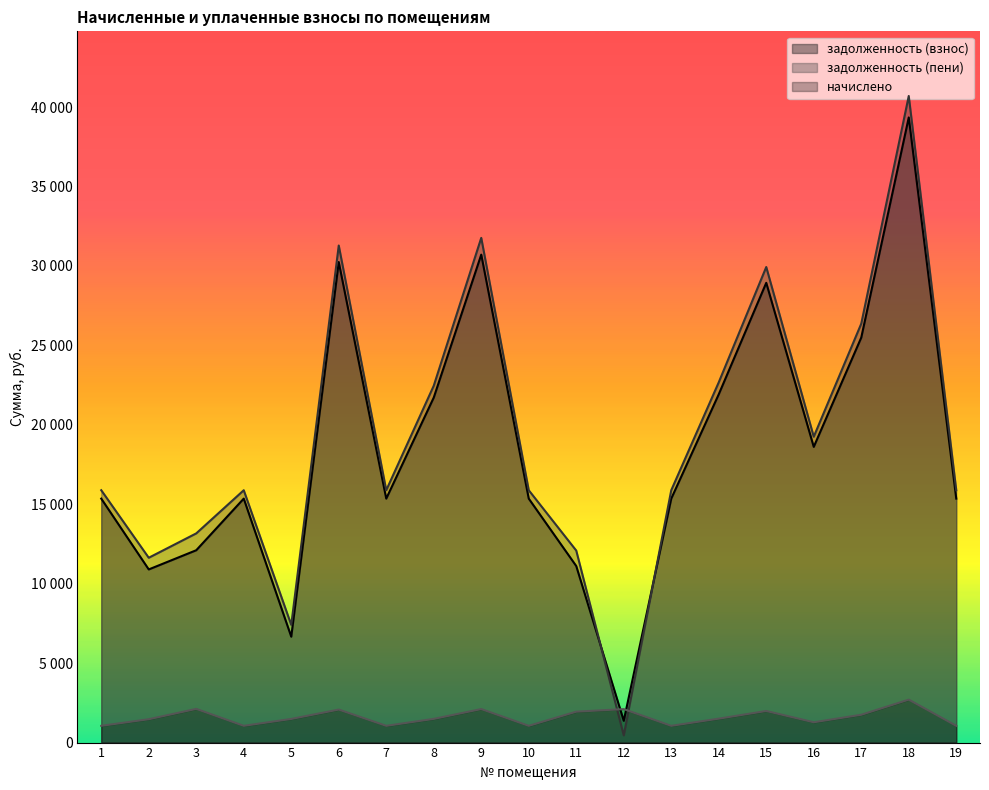

Count the number of data series in this chart.

3